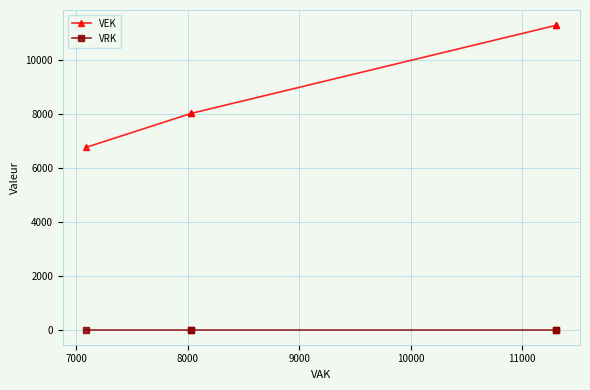

List the series in order of their peak value, highest first.

VEK, VRK